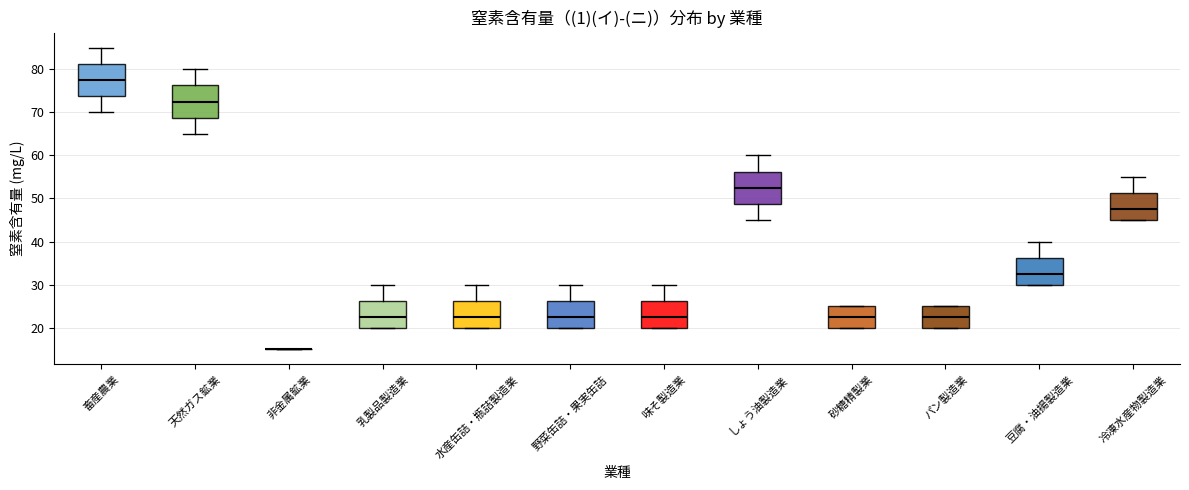

Reading left to right, transcribe this box plot: for each box, give where its median line is, the range the box spans, and where its two whiskers end, as read against the y-axis. The values are not printed on the chart, so give them approximately, as read against the axis.

畜産農業: median 78, box 74 to 81, whiskers 70 to 85
天然ガス鉱業: median 73, box 69 to 76, whiskers 65 to 80
非金属鉱業: box collapsed to a line at 15, whiskers 15 to 15
乳製品製造業: median 23, box 20 to 26, whiskers 20 to 30
水産缶詰・瓶詰製造業: median 23, box 20 to 26, whiskers 20 to 30
野菜缶詰・果実缶詰: median 23, box 20 to 26, whiskers 20 to 30
味そ製造業: median 23, box 20 to 26, whiskers 20 to 30
しょう油製造業: median 53, box 49 to 56, whiskers 45 to 60
砂糖精製業: median 23, box 20 to 25, whiskers 20 to 25
パン製造業: median 23, box 20 to 25, whiskers 20 to 25
豆腐・油揚製造業: median 33, box 30 to 36, whiskers 30 to 40
冷凍水産物製造業: median 48, box 45 to 51, whiskers 45 to 55